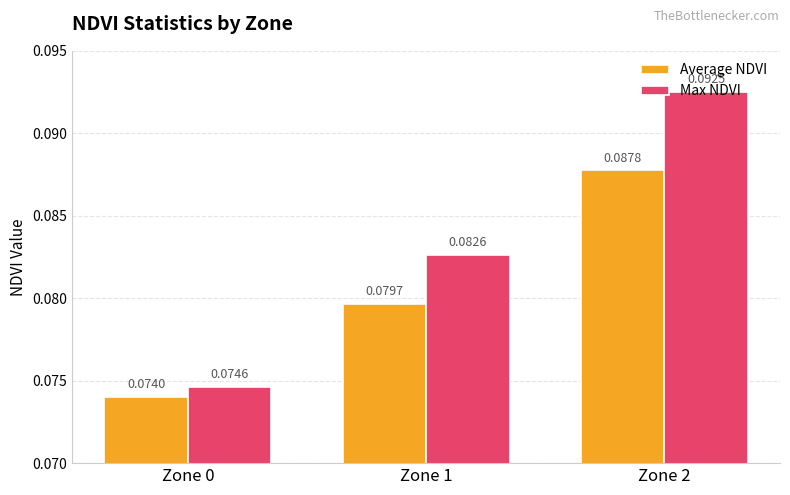

At how many categories does at least one series exceed 0?

3